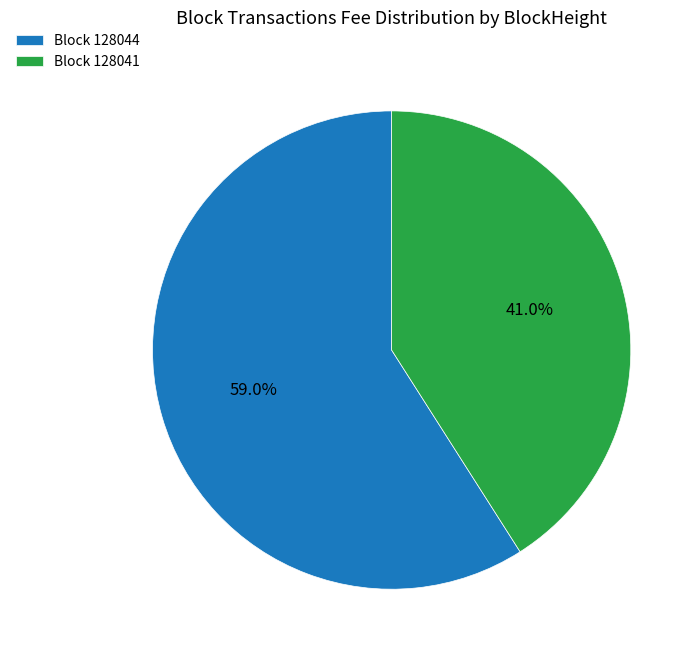

Do Block 128044 and Block 128041 together represent more than half of the pie?

Yes